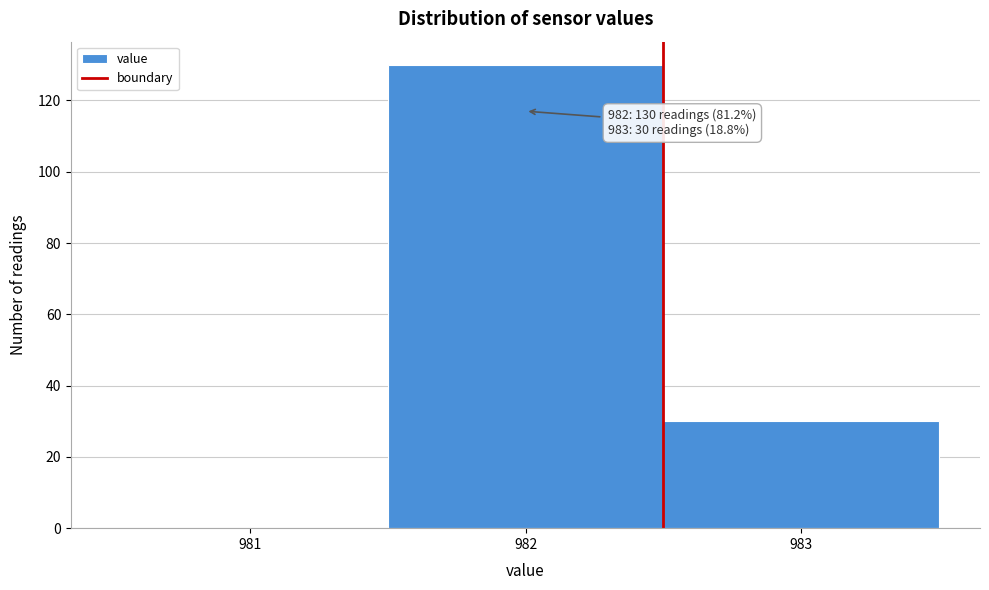

Which range on the x-axis has the tallest bar?

981.5 to 982.5